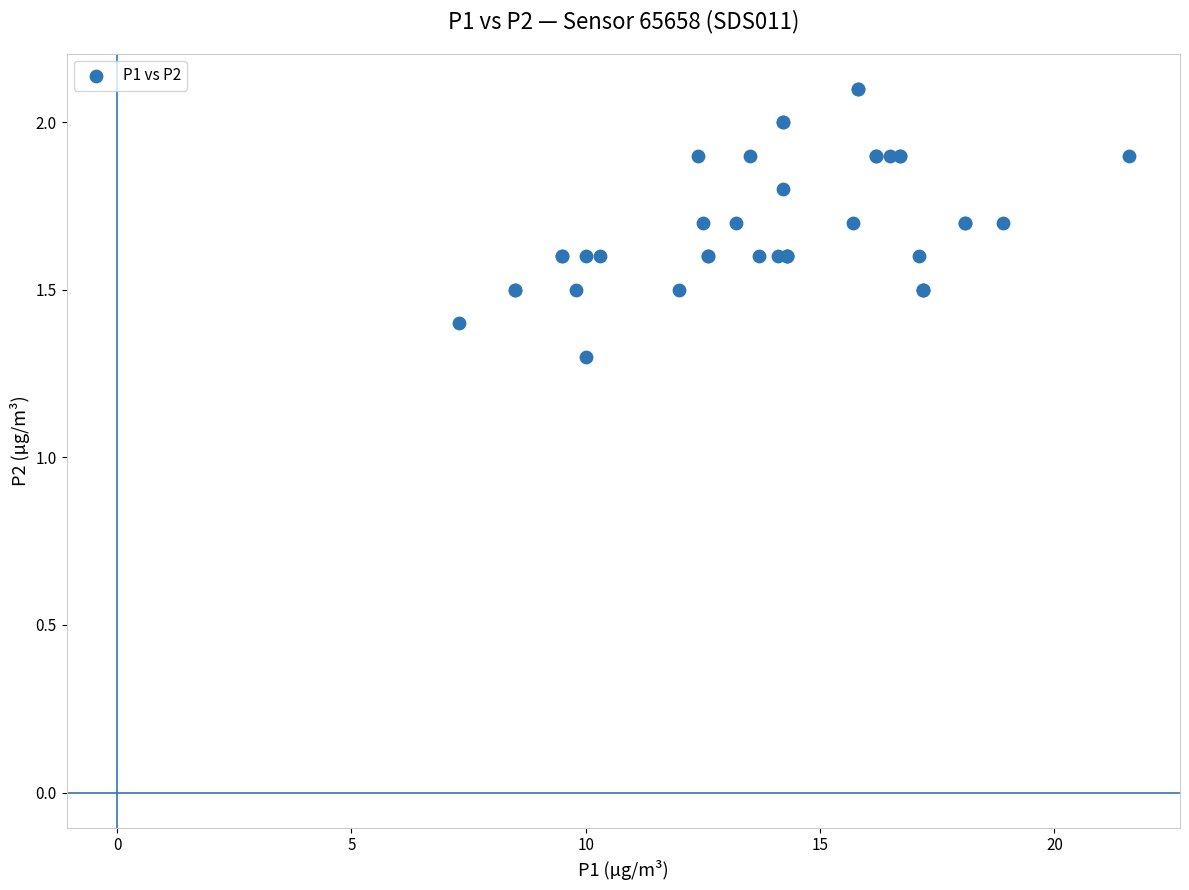

What Y value in the scatter plot is closest to 1?

1.3